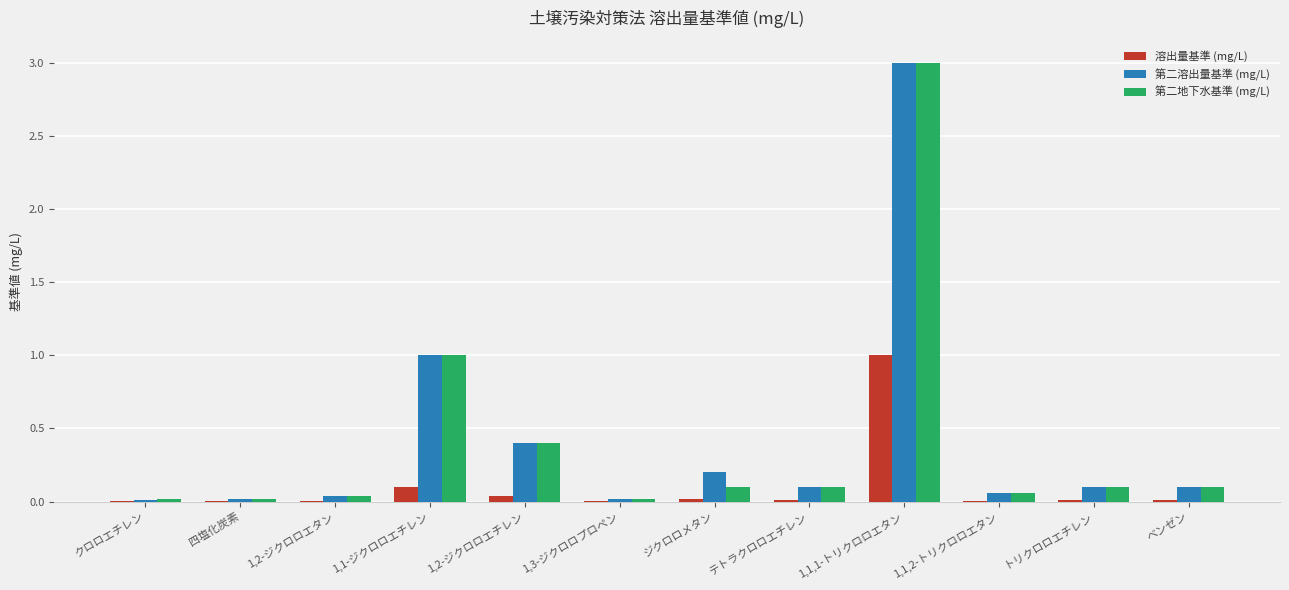

What are all the series names shown in the legend?

溶出量基準 (mg/L), 第二溶出量基準 (mg/L), 第二地下水基準 (mg/L)